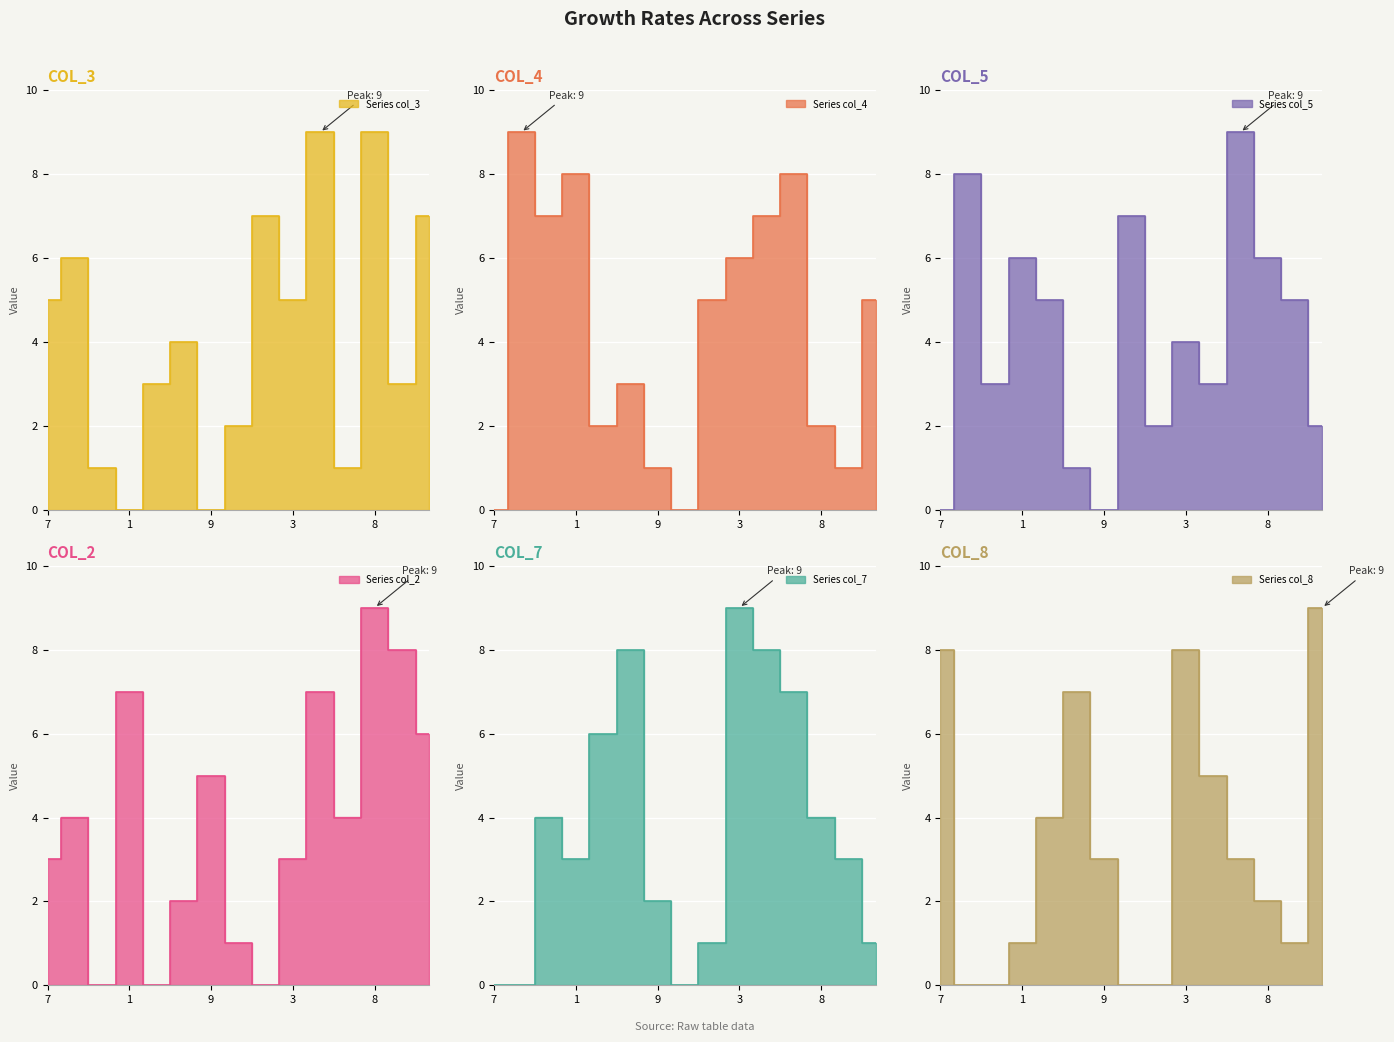

How many values in the col_7 series are below 3?

6